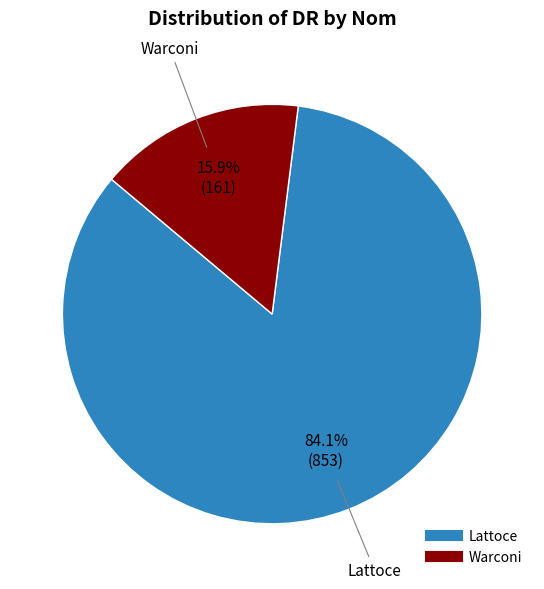

To the nearest percent, what portion does Lattoce represent?

84%